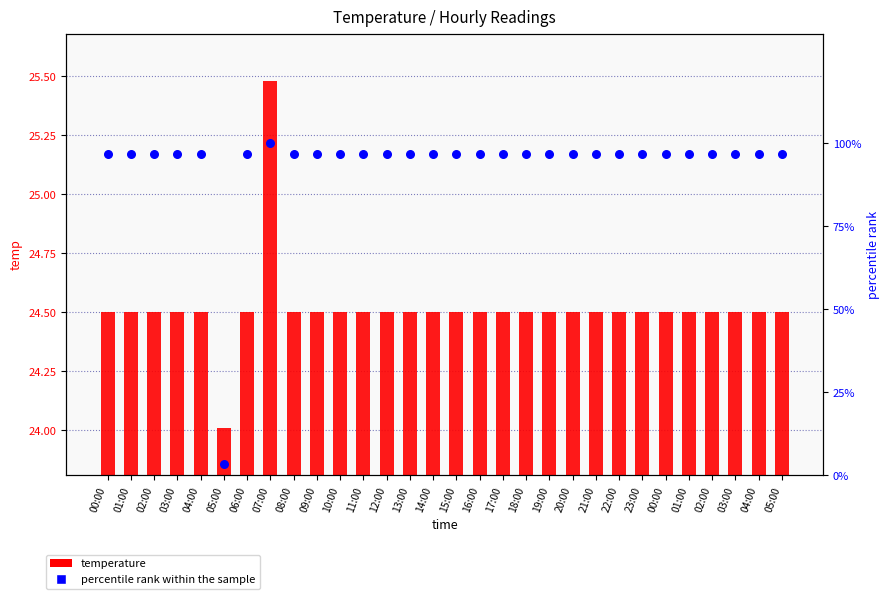

Which series has the largest total across all categories?

percentile rank within the sample